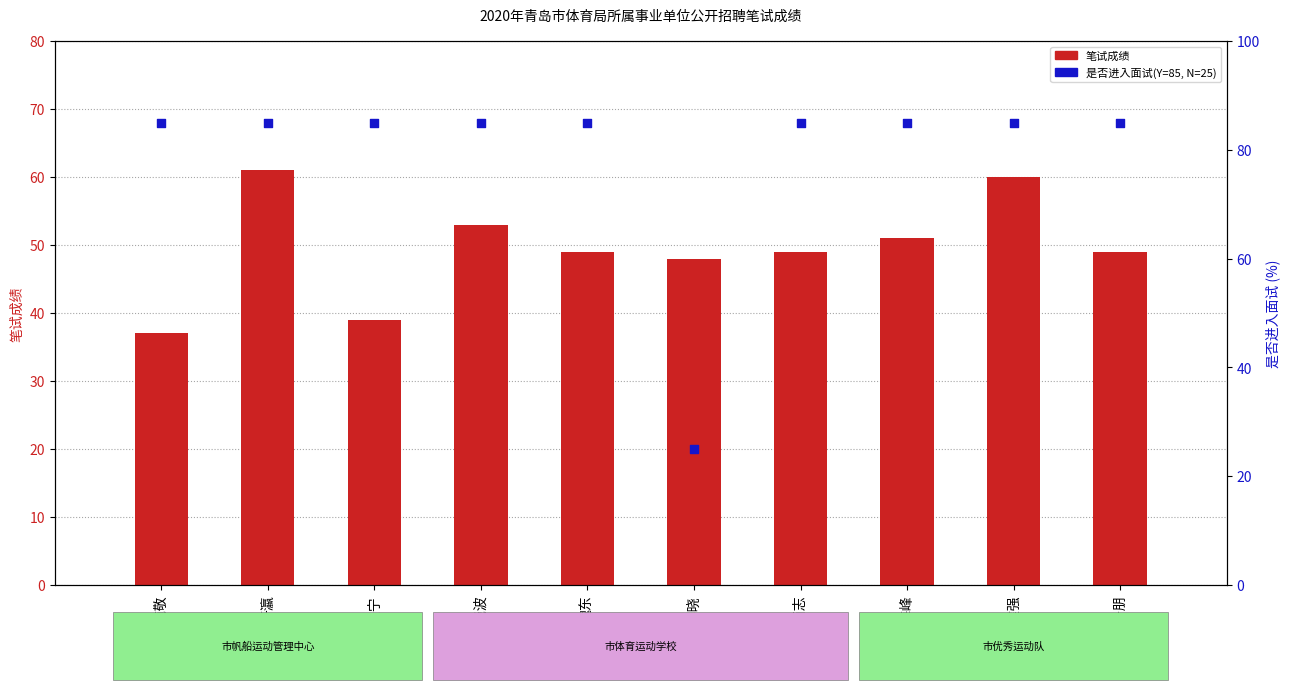

Is the value of 是否进入面试 at 魏东 greater than the value of 笔试成绩 at 张春晓?

Yes